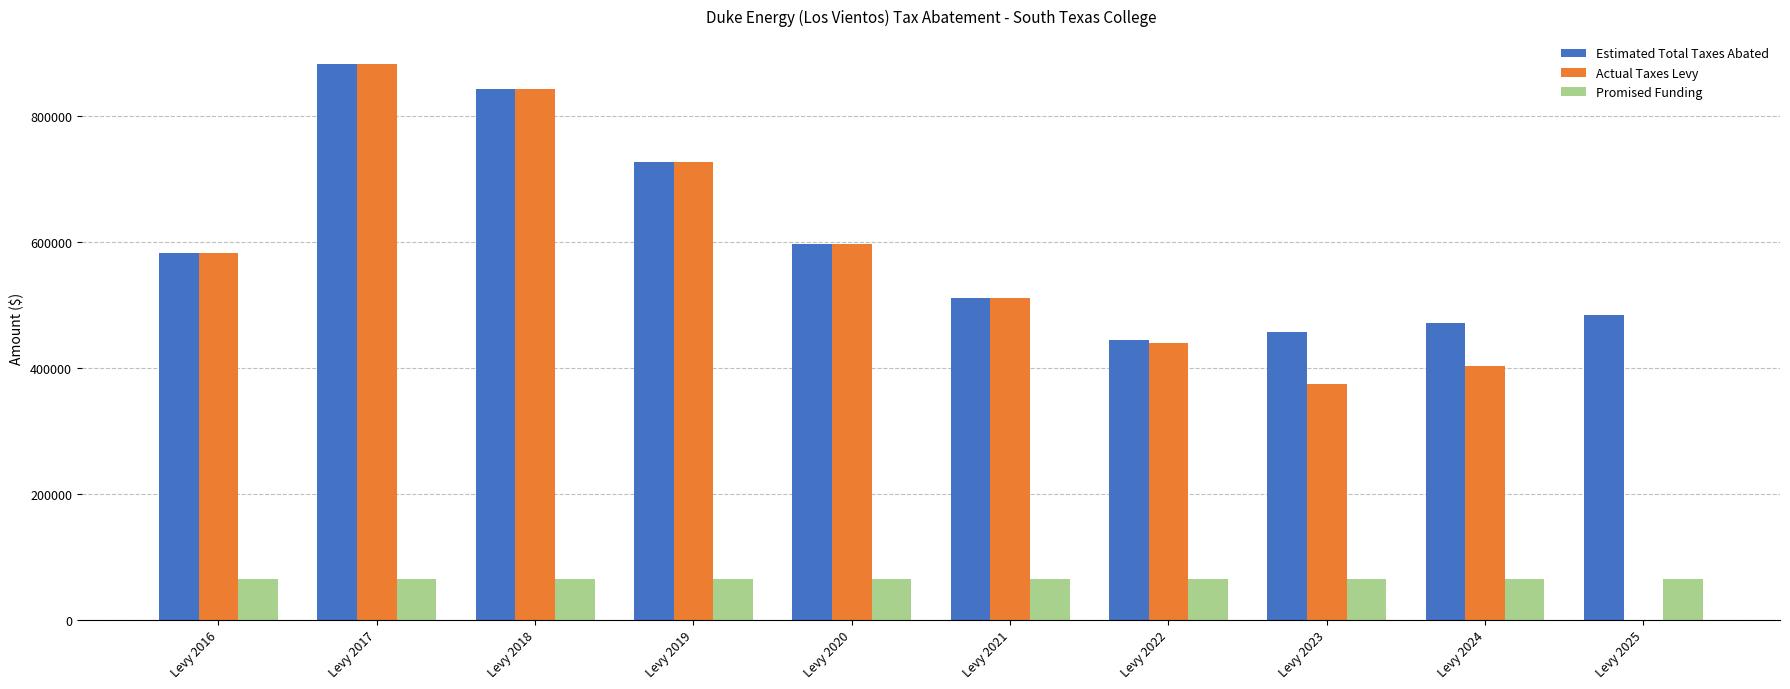

Which label corresponds to the largest value in the chart?

Levy 2017